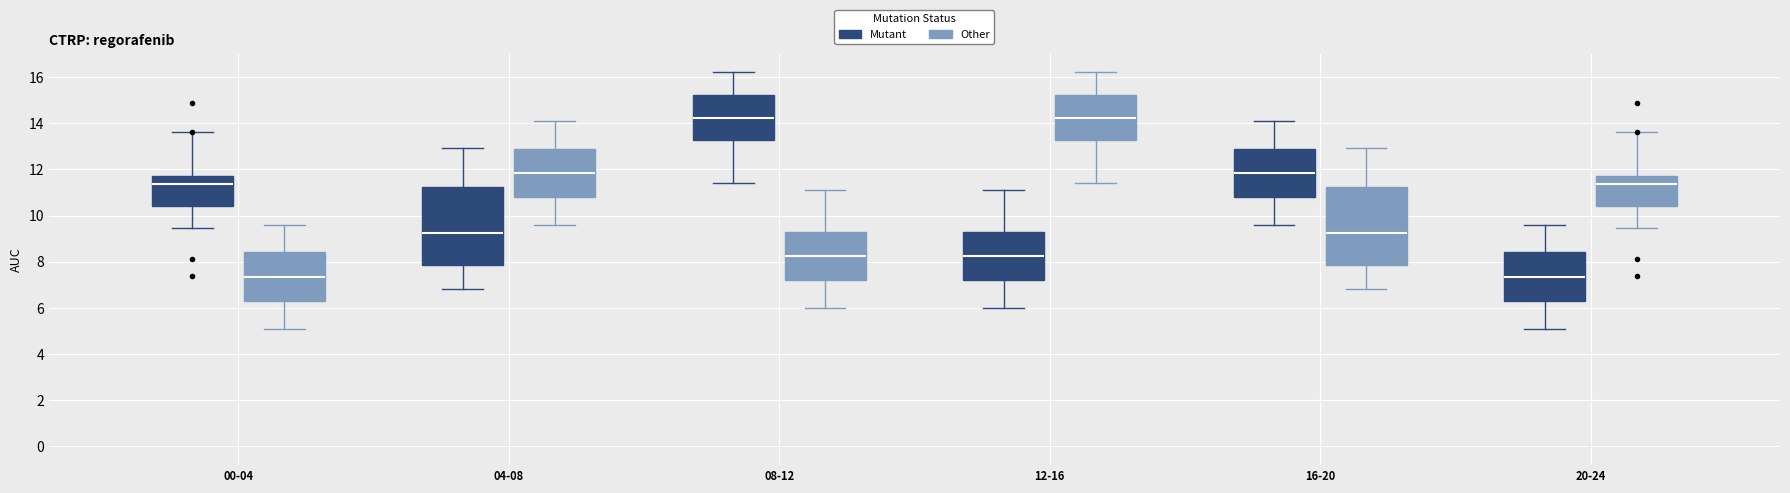

Reading left to right, read every box against the y-axis: the position of its median line, the range the box covers, and the ends of its whiskers. The values are not printed on the chart, so give them approximately, as read against the axis.

00-04 (Mutant): median 11.4, box 10.4 to 11.6, whiskers 9.4 to 13.6
00-04 (Other): median 7.4, box 6.4 to 8.4, whiskers 5.2 to 9.6
04-08 (Mutant): median 9.2, box 7.8 to 11.2, whiskers 6.8 to 13.0
04-08 (Other): median 11.8, box 10.8 to 13.0, whiskers 9.6 to 14.2
08-12 (Mutant): median 14.2, box 13.2 to 15.2, whiskers 11.4 to 16.2
08-12 (Other): median 8.2, box 7.2 to 9.4, whiskers 6.0 to 11.2
12-16 (Mutant): median 8.2, box 7.2 to 9.4, whiskers 6.0 to 11.2
12-16 (Other): median 14.2, box 13.2 to 15.2, whiskers 11.4 to 16.2
16-20 (Mutant): median 11.8, box 10.8 to 13.0, whiskers 9.6 to 14.2
16-20 (Other): median 9.2, box 7.8 to 11.2, whiskers 6.8 to 13.0
20-24 (Mutant): median 7.4, box 6.4 to 8.4, whiskers 5.2 to 9.6
20-24 (Other): median 11.4, box 10.4 to 11.6, whiskers 9.4 to 13.6